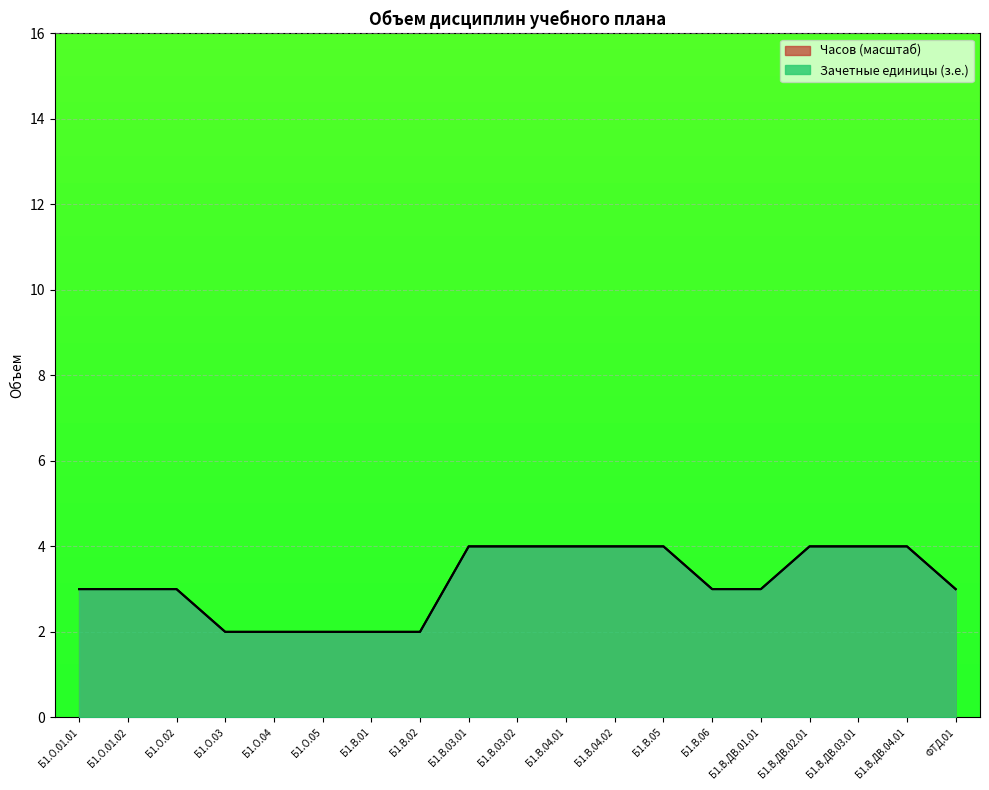

True or false: Зачетные единицы (з.е.) and Часов intersect in this chart.

False